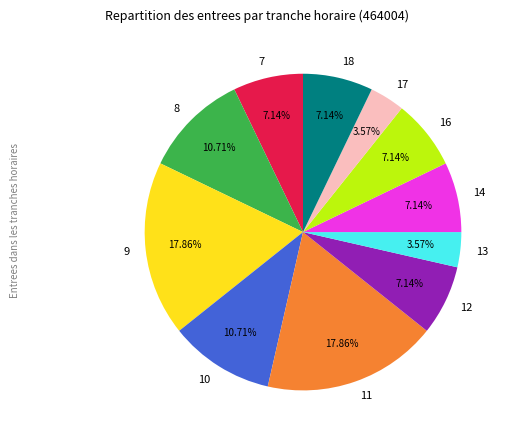

Does 12 represent more than half of the total?

No